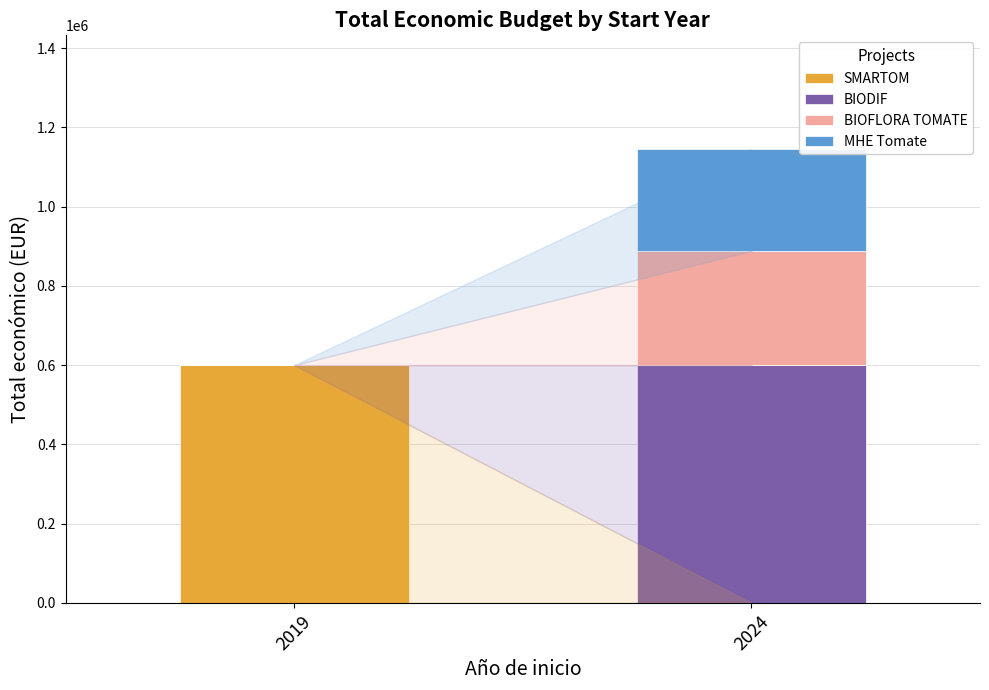

What is the maximum value for SMARTOM?

599962